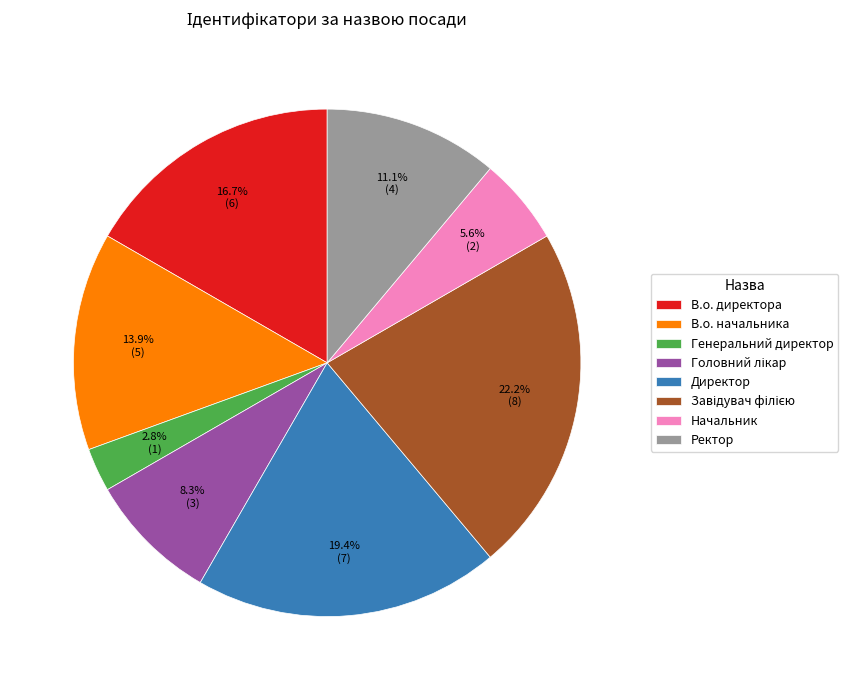

How much of the chart is everything except Начальник?

94.4%